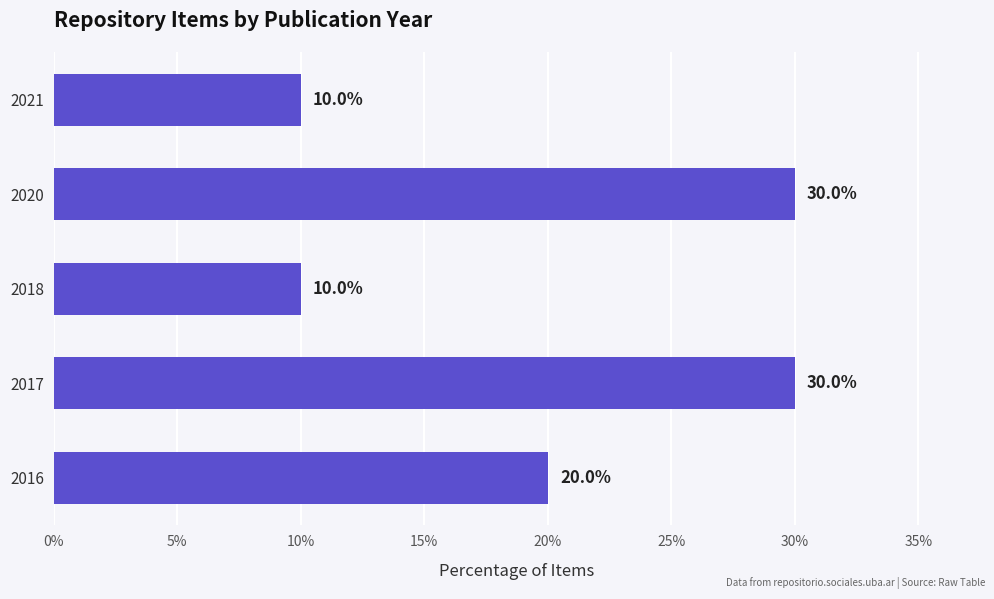

What is the sum of all values?

100